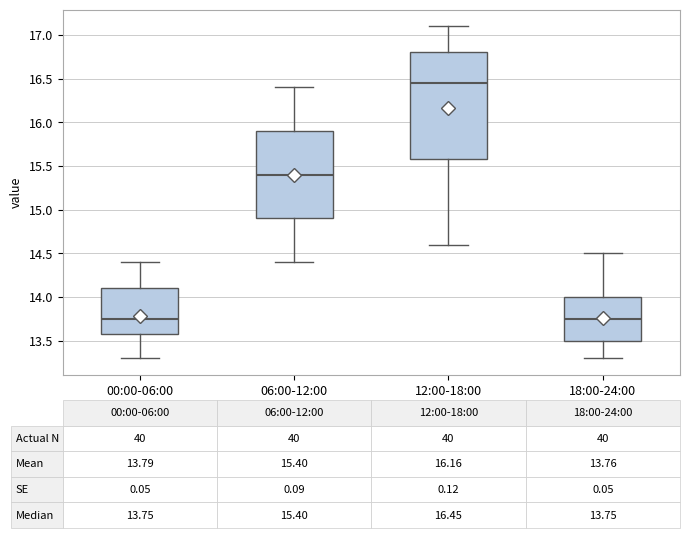

Comparing the boxes themselves (not the whiskers), which one is the tallest?

12:00-18:00